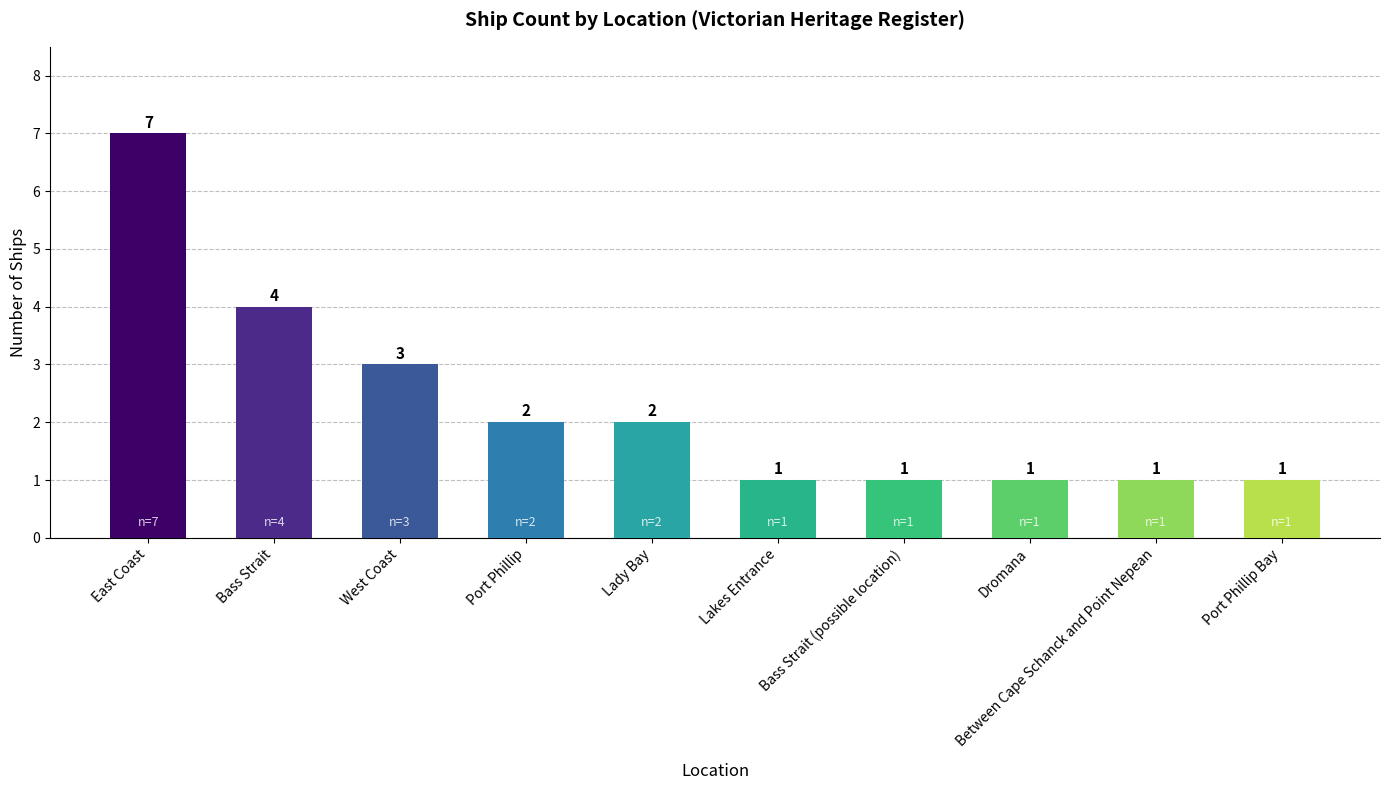

Reading left to right, extract all data points from this chart.

East Coast=7	Bass Strait=4	West Coast=3	Port Phillip=2	Lady Bay=2	Lakes Entrance=1	Bass Strait (possible location)=1	Dromana=1	Between Cape Schanck and Point Nepean=1	Port Phillip Bay=1